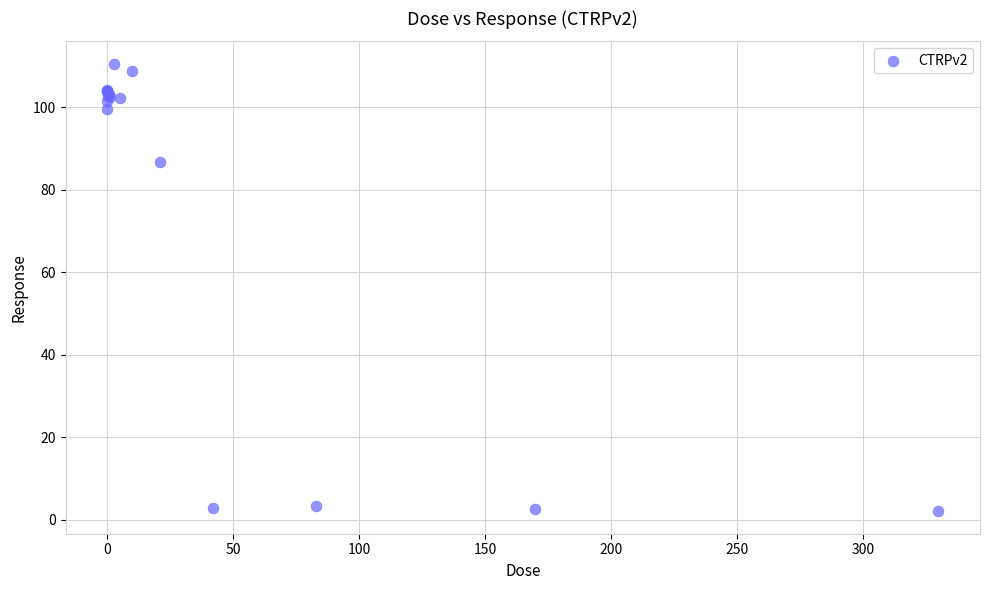

What Y value in the scatter plot is closest to 56?

86.7